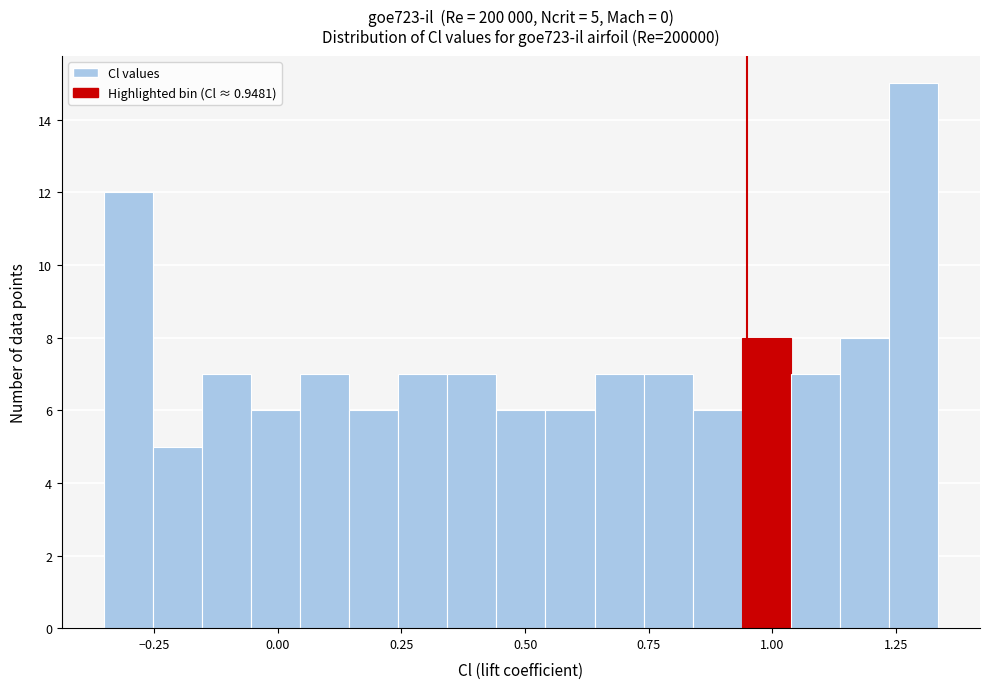

Read against the x-axis, roughly where is the centre of the tallest bar?

1.30